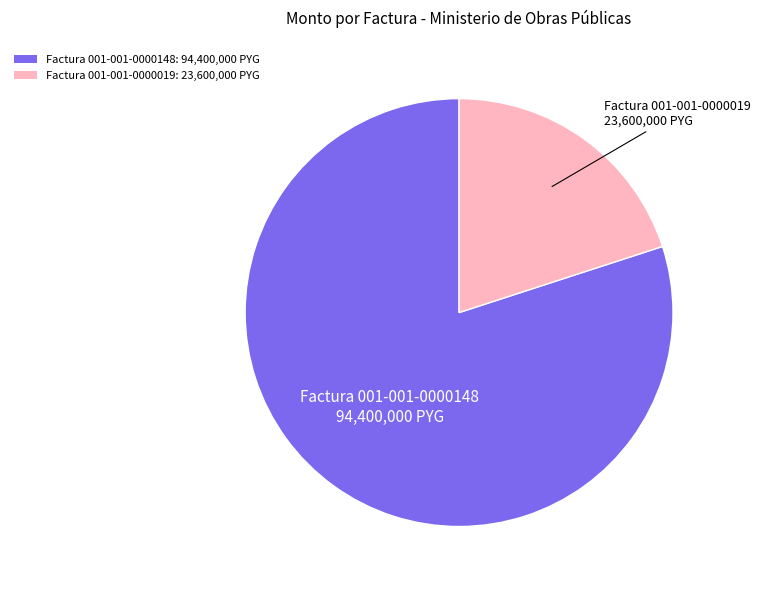

Which category accounts for the majority?

Factura 001-001-0000148: 94,400,000 PYG